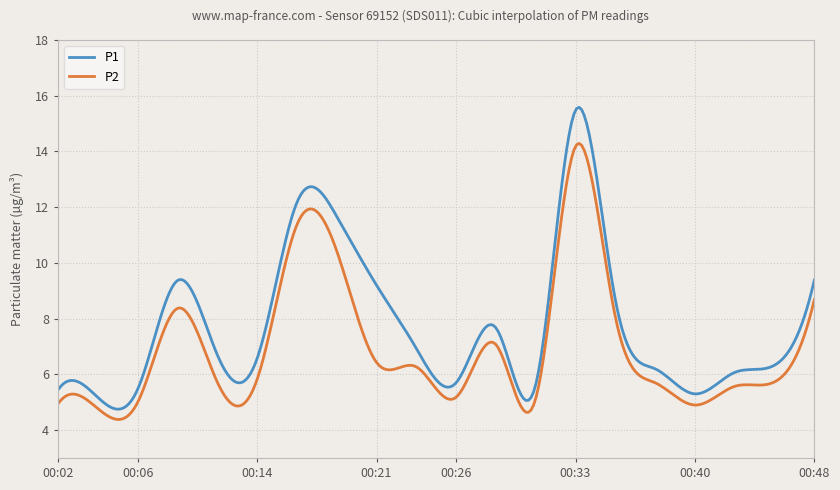

What is the difference between the maximum and minimum values in the P1 series?

10.8